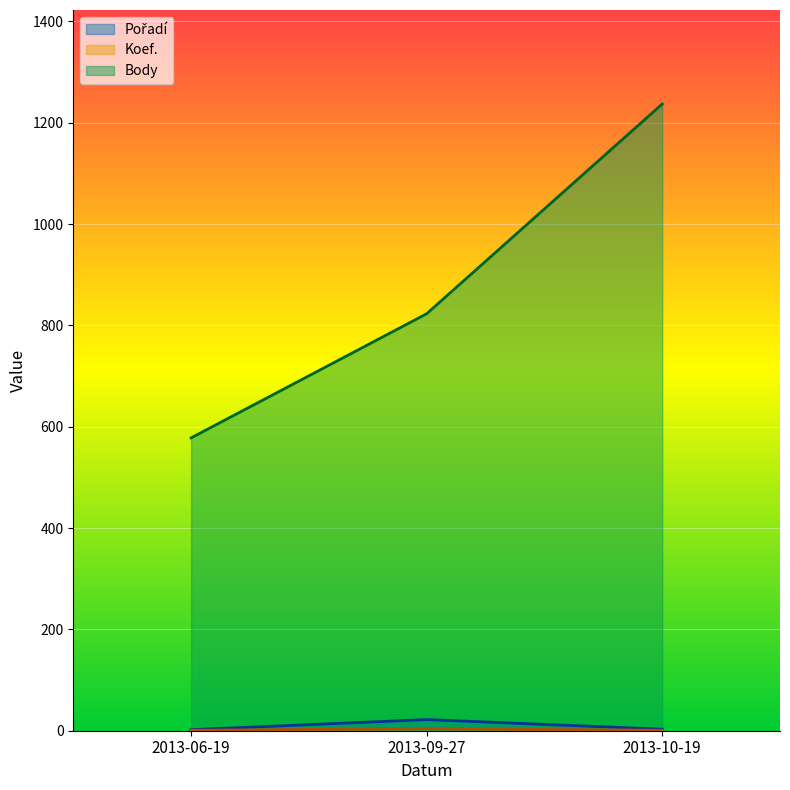

Which series changed the most between 2013-09-27 and 2013-10-19?

Body